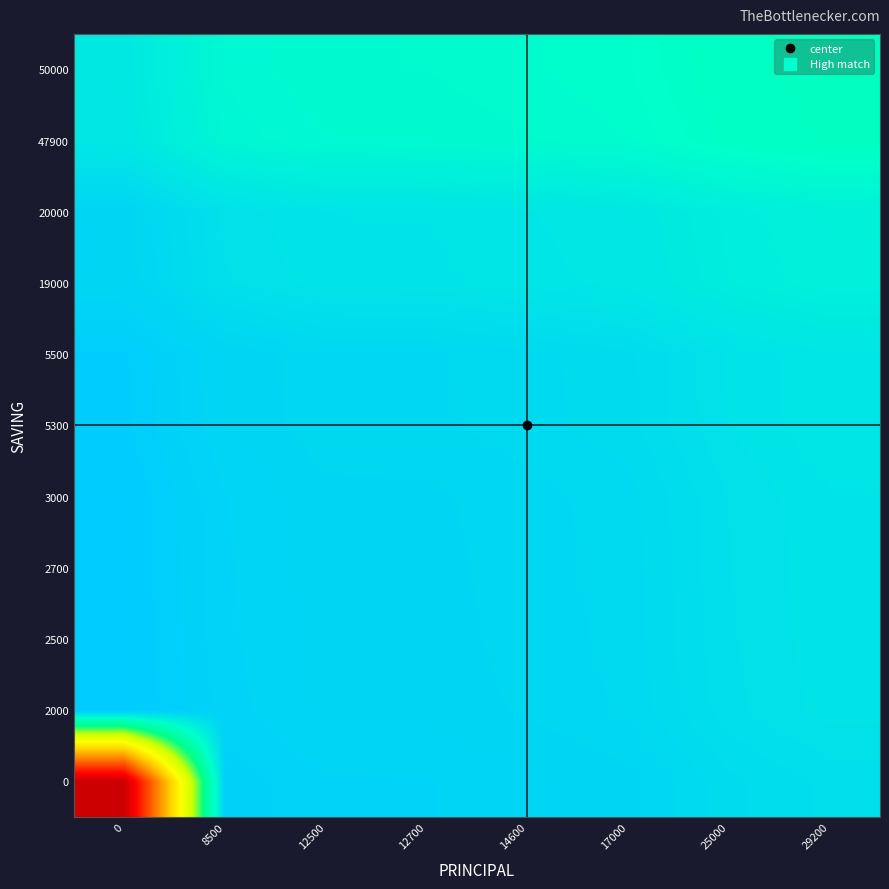

What is the maximum value shown in the chart?

6.6